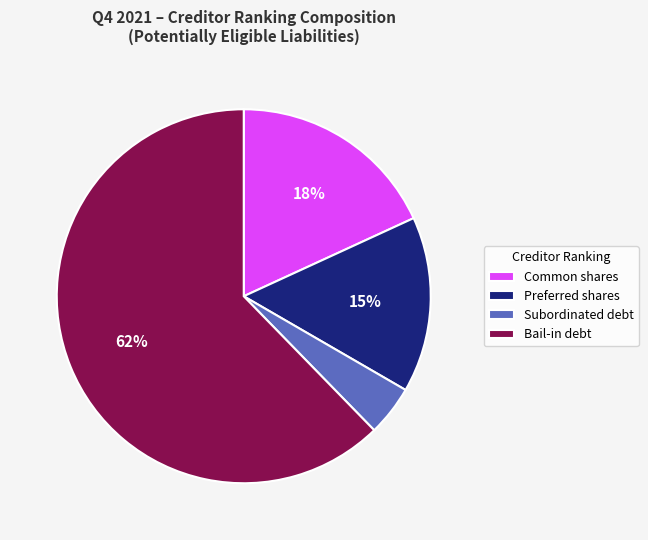

Rank the categories by value from lowest to highest.

Subordinated debt, Preferred shares, Common shares, Bail-in debt